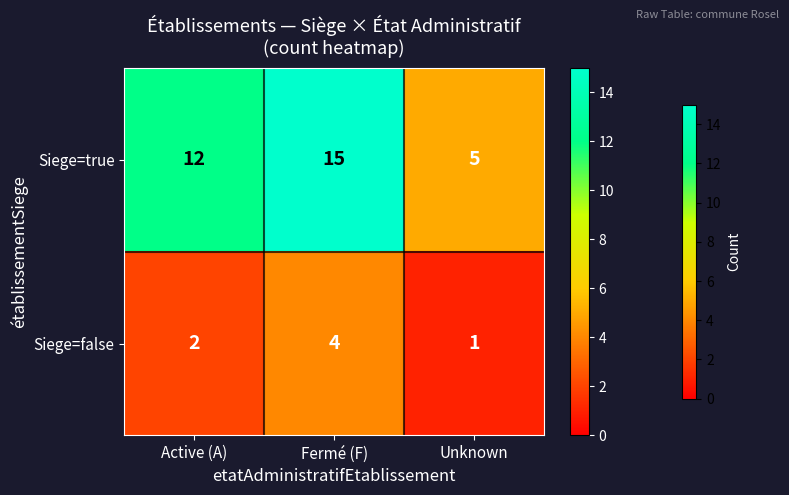

What is the maximum value for Siege=false?

4